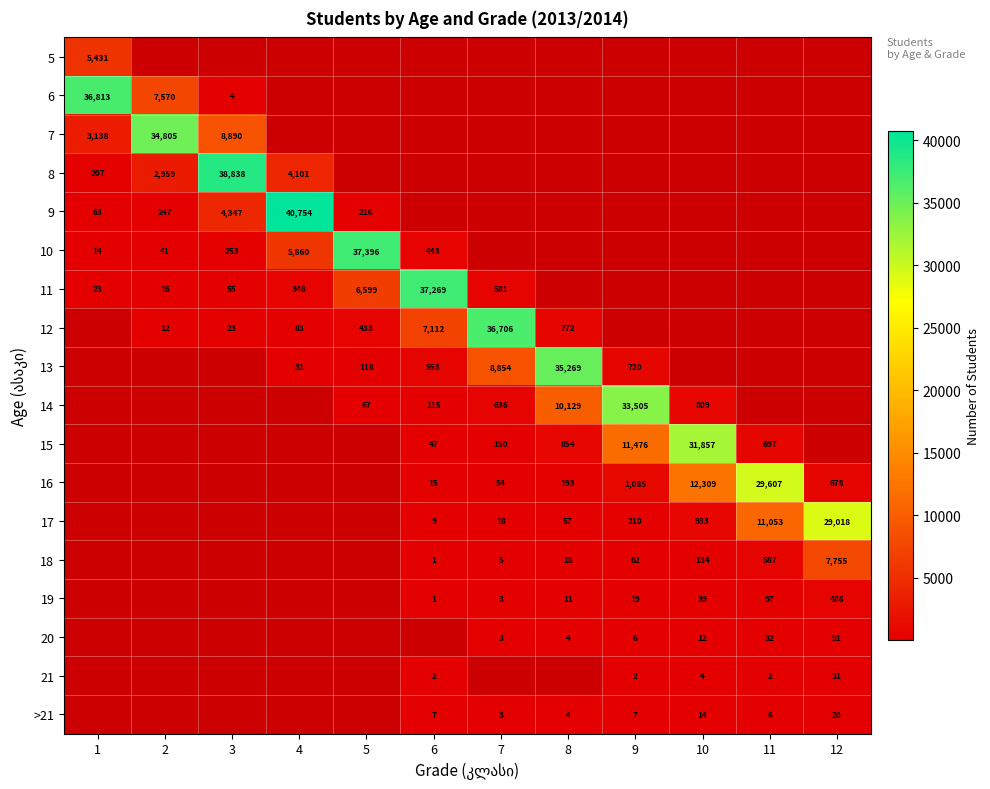

Is it true that 6 equals 7570 at 2?

True